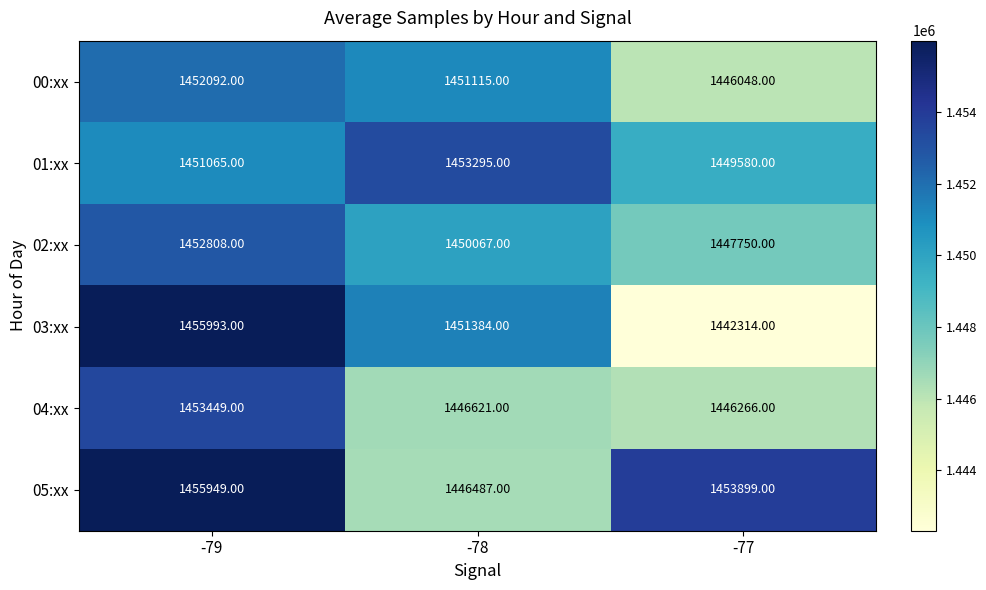

Which series changed the most between -78 and -77?

03:xx